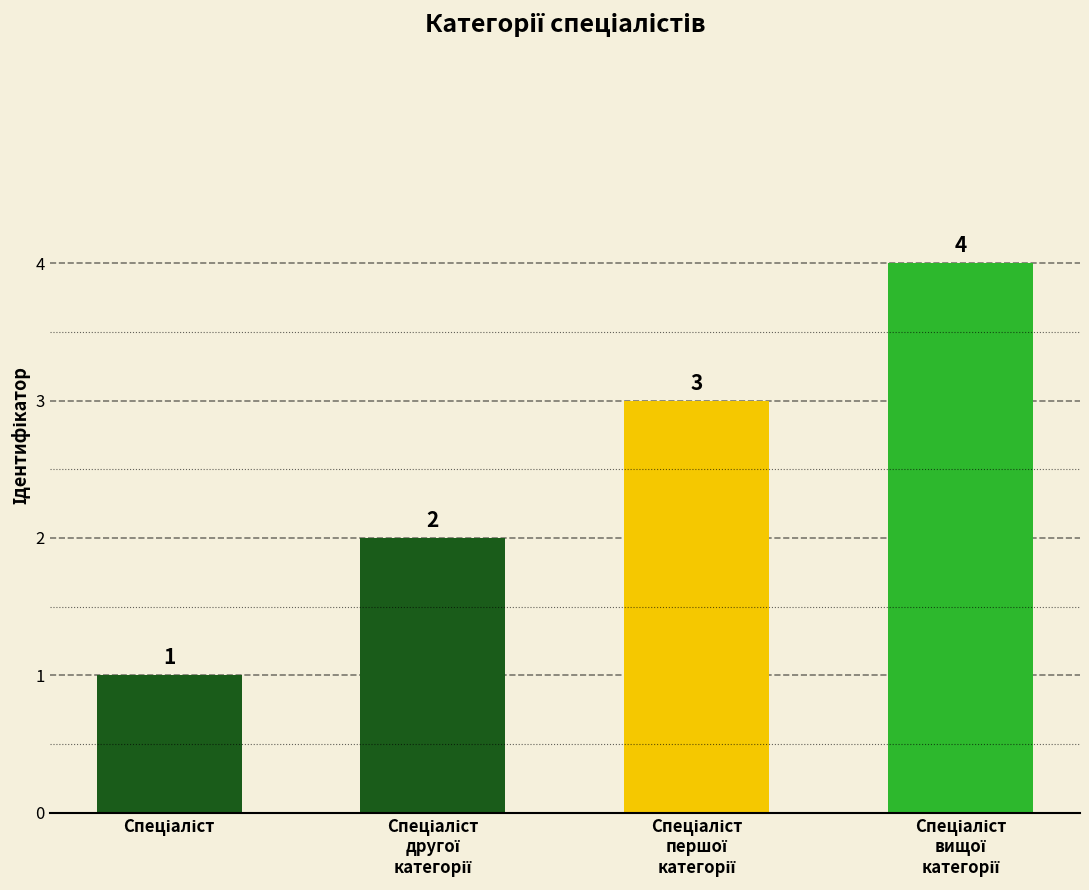

Count the values in the range 2 to 4.

3